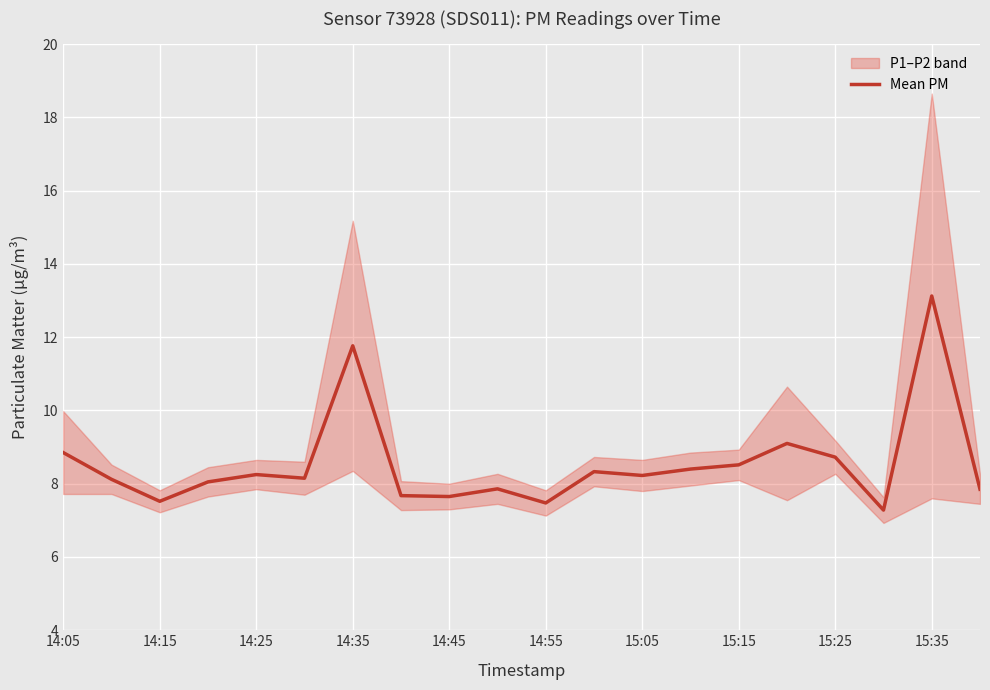

At which label does Mean PM reach its peak?

15:35